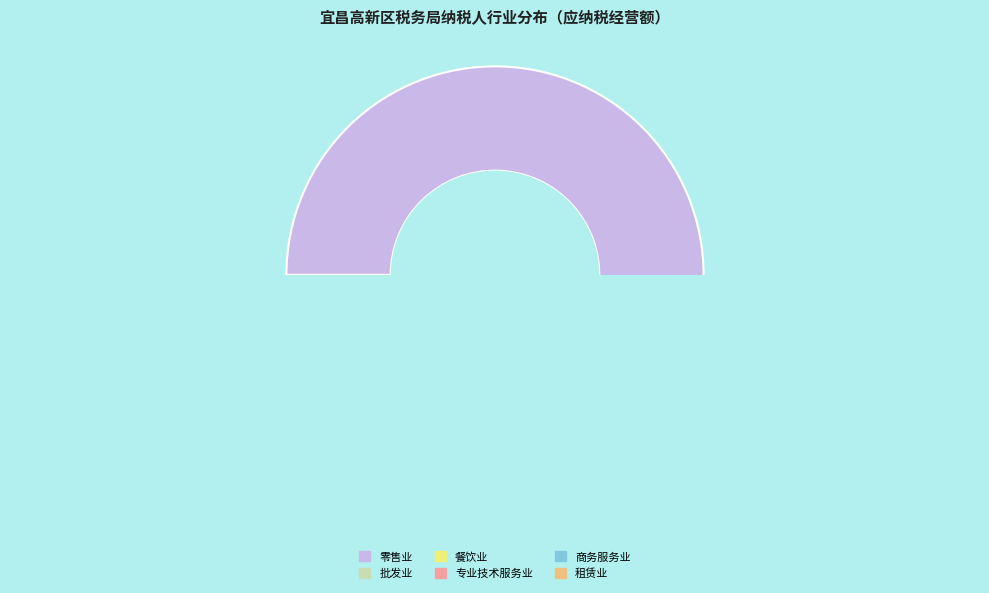

Which slice is the smallest?

专业技术服务业